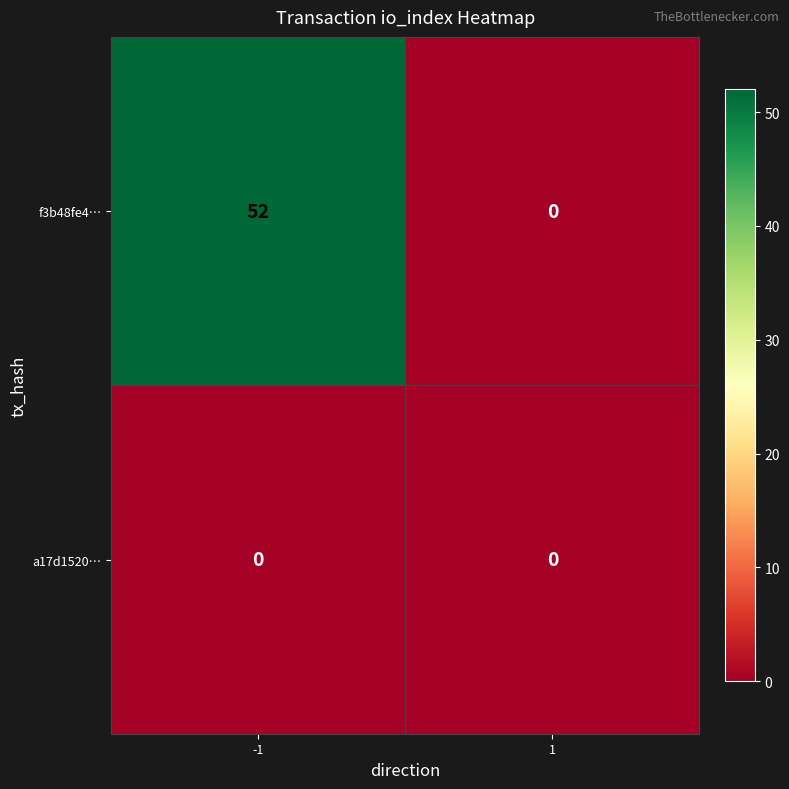

How many distinct data groups are displayed?

2